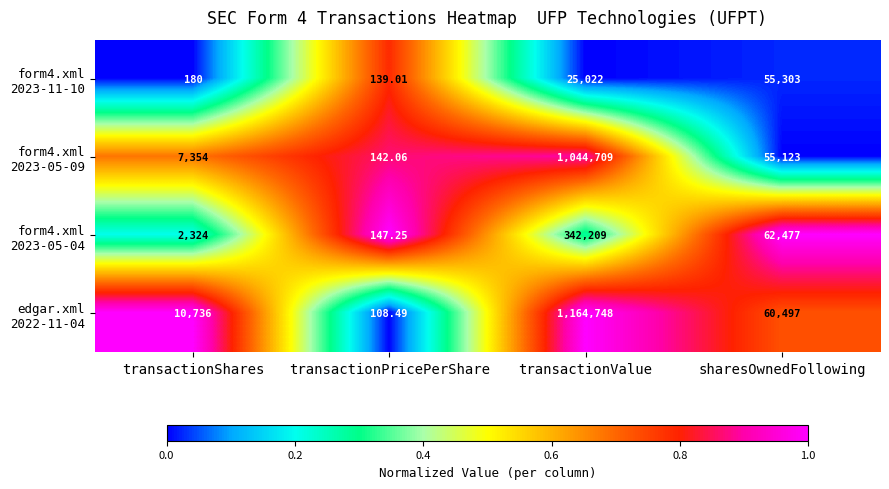

Which category has the lowest value across all series?

transactionPricePerShare